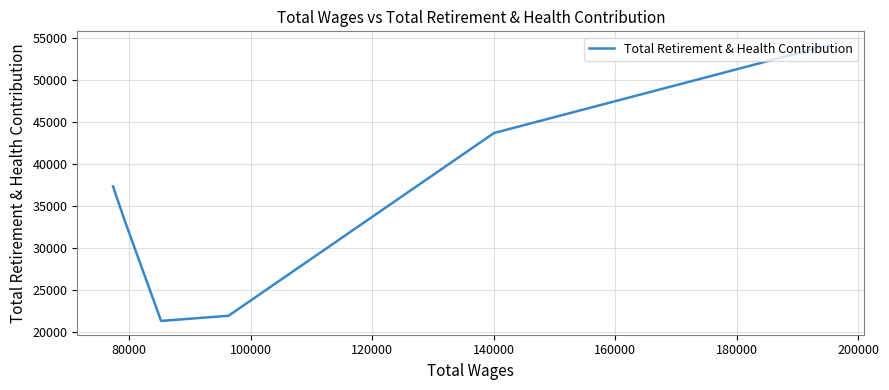

What is the difference between the maximum and minimum values?

32768